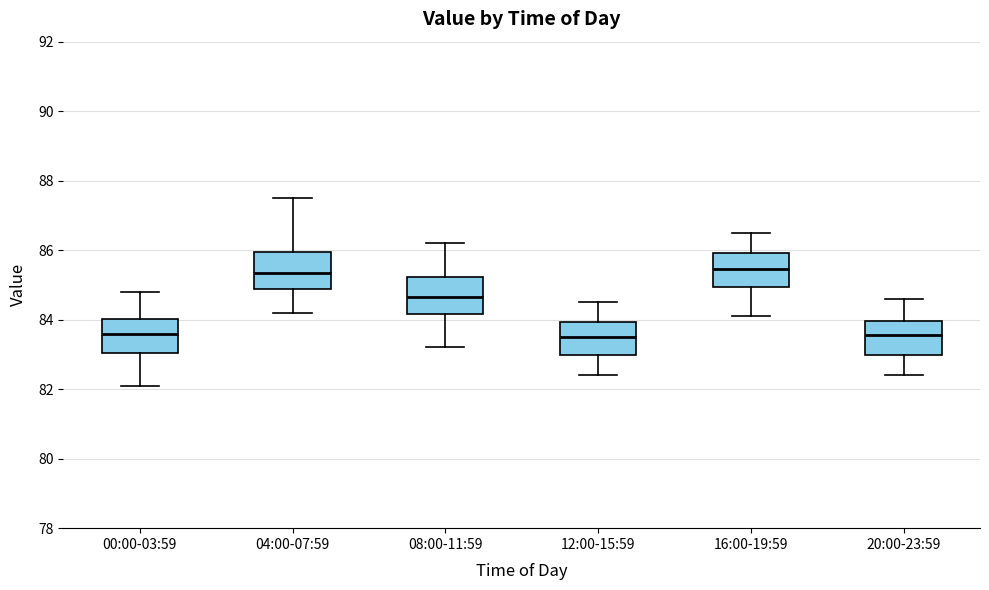

Reading left to right, read every box against the y-axis: the position of its median line, the range the box covers, and the ends of its whiskers. The values are not printed on the chart, so give them approximately, as read against the axis.

00:00-03:59: median 83.6, box 83.0 to 84.0, whiskers 82.2 to 84.8
04:00-07:59: median 85.4, box 84.8 to 86.0, whiskers 84.2 to 87.6
08:00-11:59: median 84.6, box 84.2 to 85.2, whiskers 83.2 to 86.2
12:00-15:59: median 83.6, box 83.0 to 84.0, whiskers 82.4 to 84.6
16:00-19:59: median 85.4, box 85.0 to 86.0, whiskers 84.2 to 86.6
20:00-23:59: median 83.6, box 83.0 to 84.0, whiskers 82.4 to 84.6